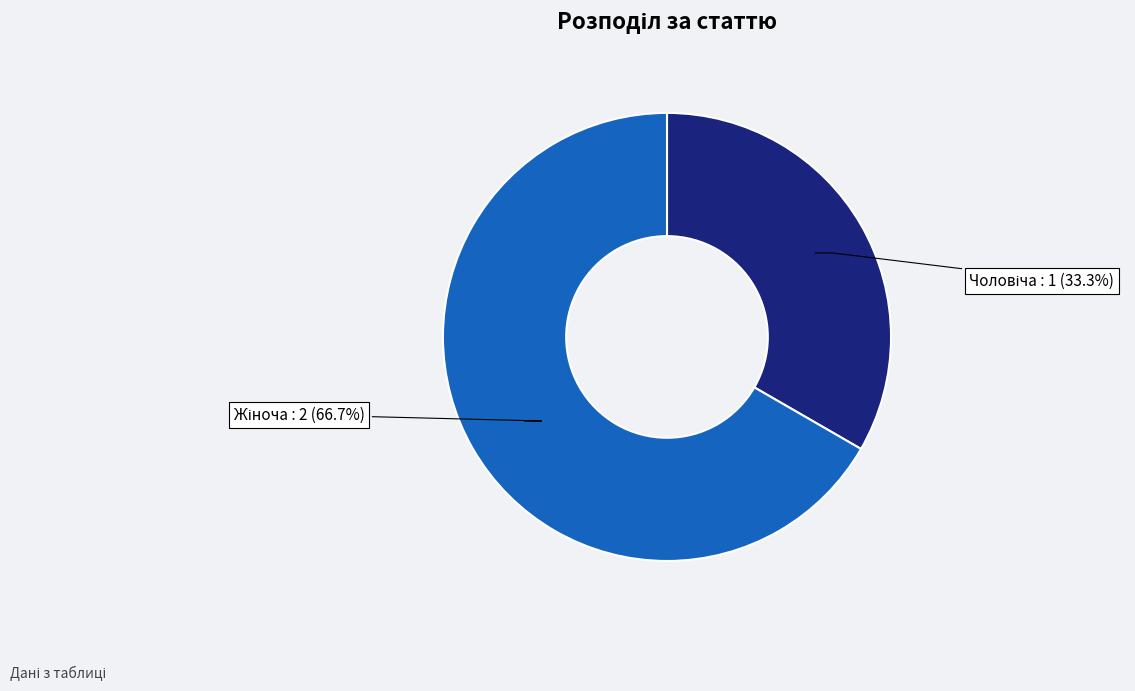

To the nearest percent, what is the difference between the largest and smallest slice percentages?

33%